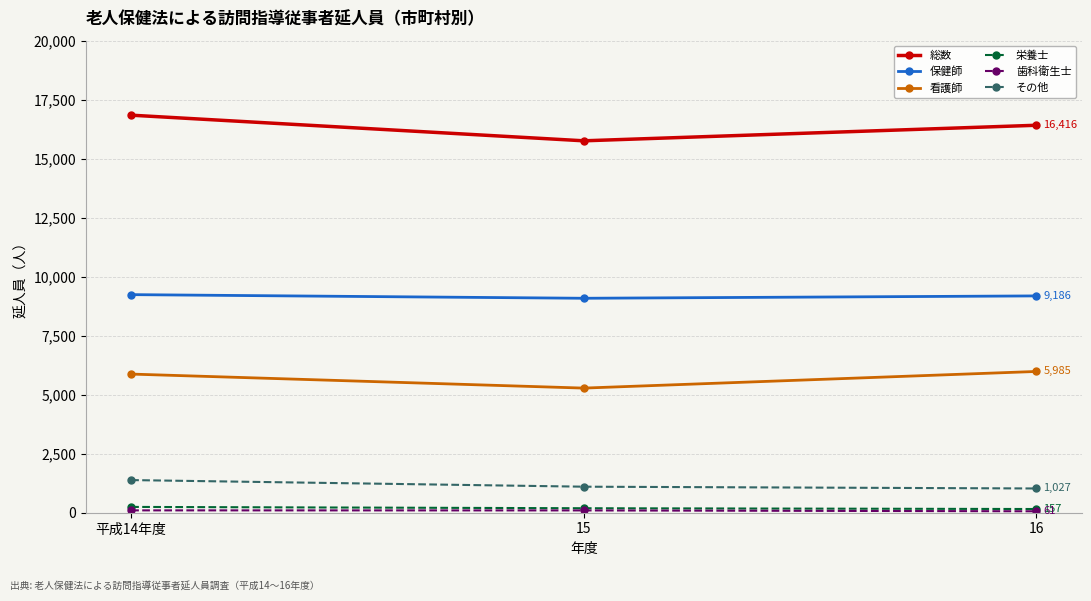

At which label is 保健師 closest to 9163?

16